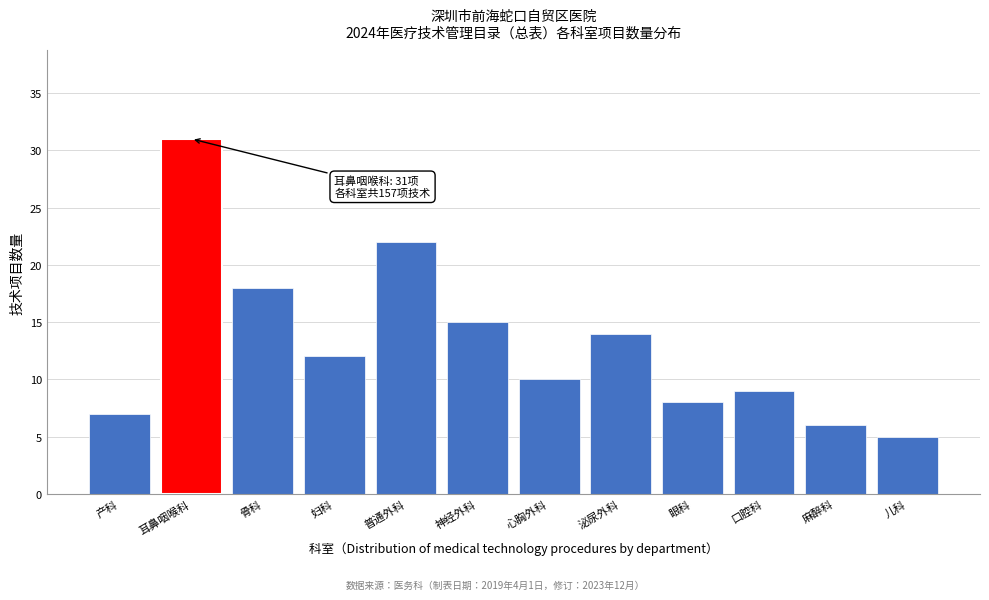

Reading right to left, extract all data points from this chart.

5	6	9	8	14	10	15	22	12	18	31	7